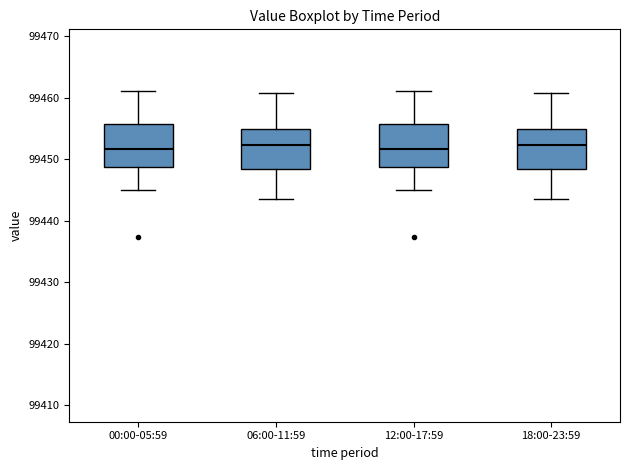

Reading left to right, read every box against the y-axis: the position of its median line, the range the box covers, and the ends of its whiskers. The values are not printed on the chart, so give them approximately, as read against the axis.

00:00-05:59: median 99452, box 99449 to 99456, whiskers 99445 to 99461
06:00-11:59: median 99452, box 99448 to 99455, whiskers 99444 to 99461
12:00-17:59: median 99452, box 99449 to 99456, whiskers 99445 to 99461
18:00-23:59: median 99452, box 99448 to 99455, whiskers 99444 to 99461